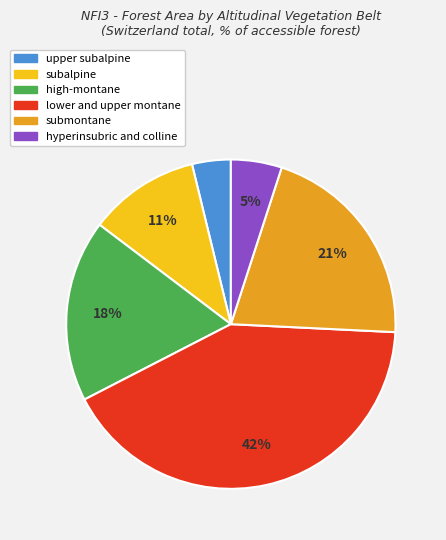

Does submontane represent more than half of the total?

No